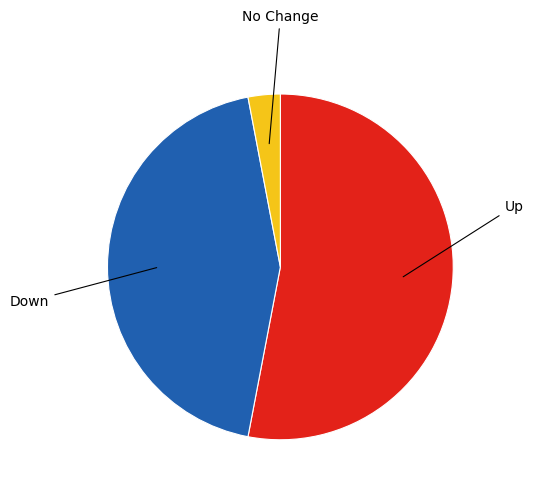

Is there any slice that represents more than half of the pie?

Yes